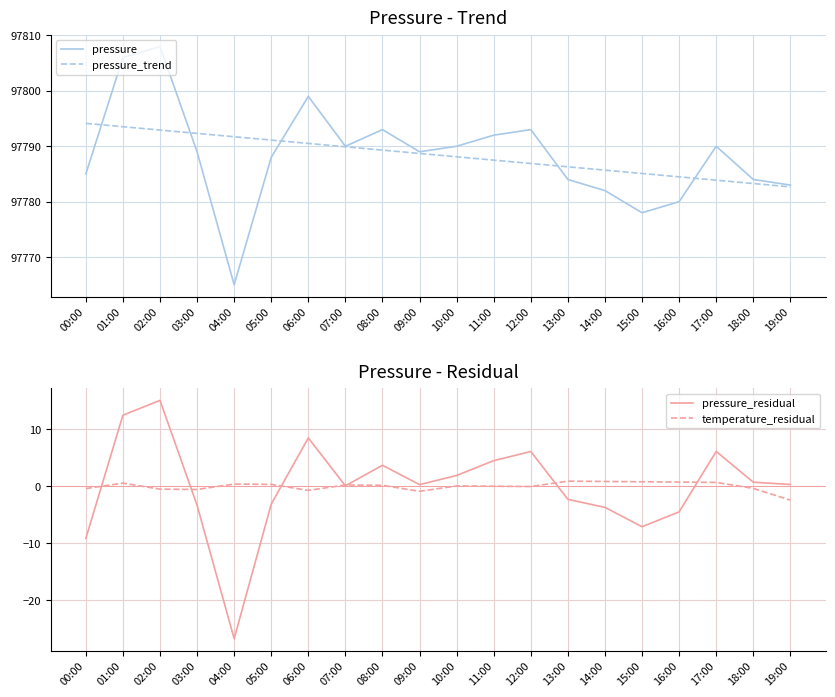

What is the average value of the pressure series?

97788.4